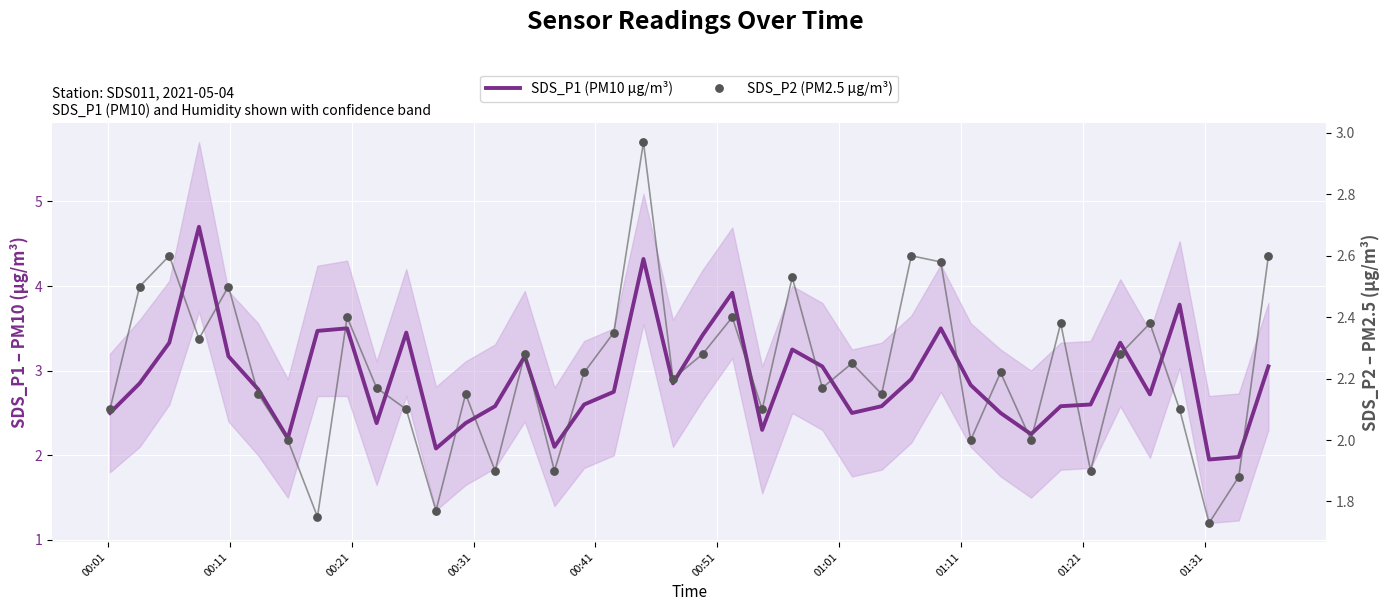

Which series has the widest spread of Y values?

SDS_P1 (PM10 µg/m³)